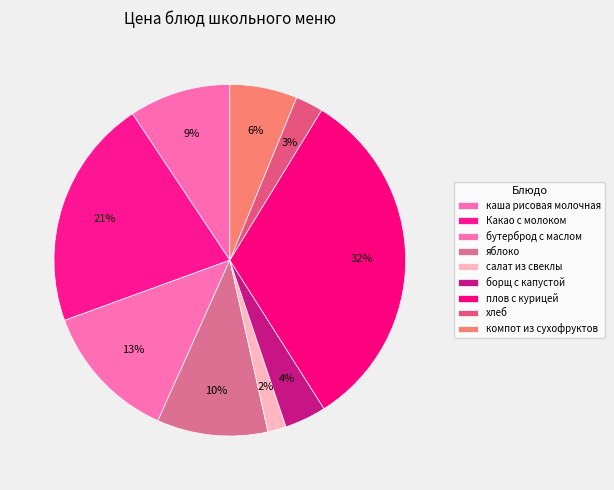

Does any single category account for the majority?

No